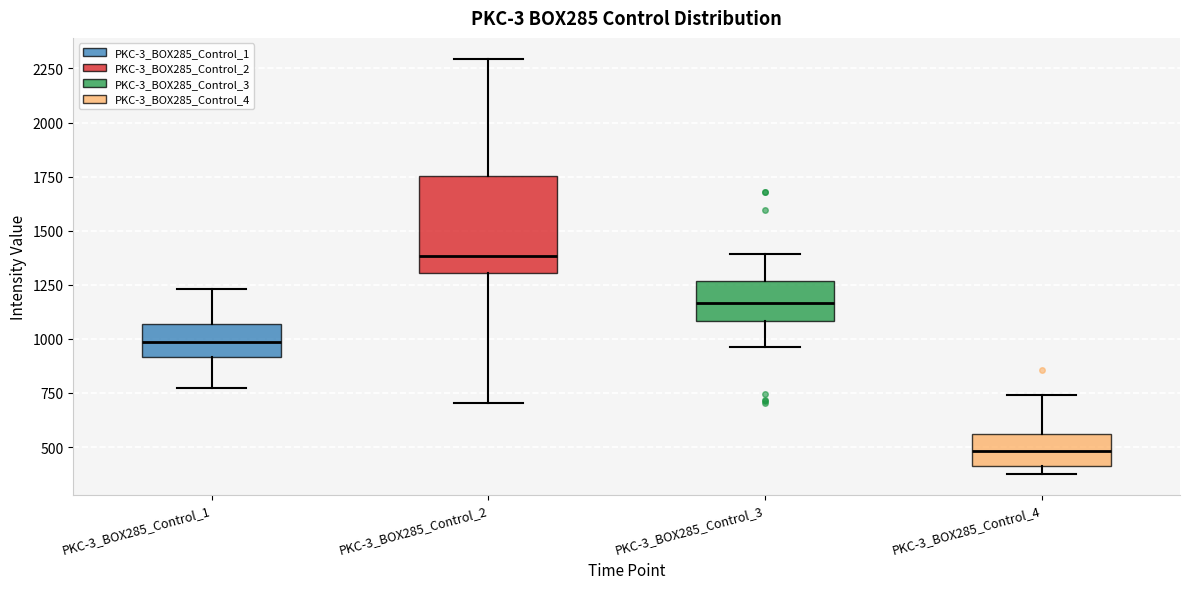

Comparing the boxes themselves (not the whiskers), which one is the tallest?

PKC-3_BOX285_Control_2